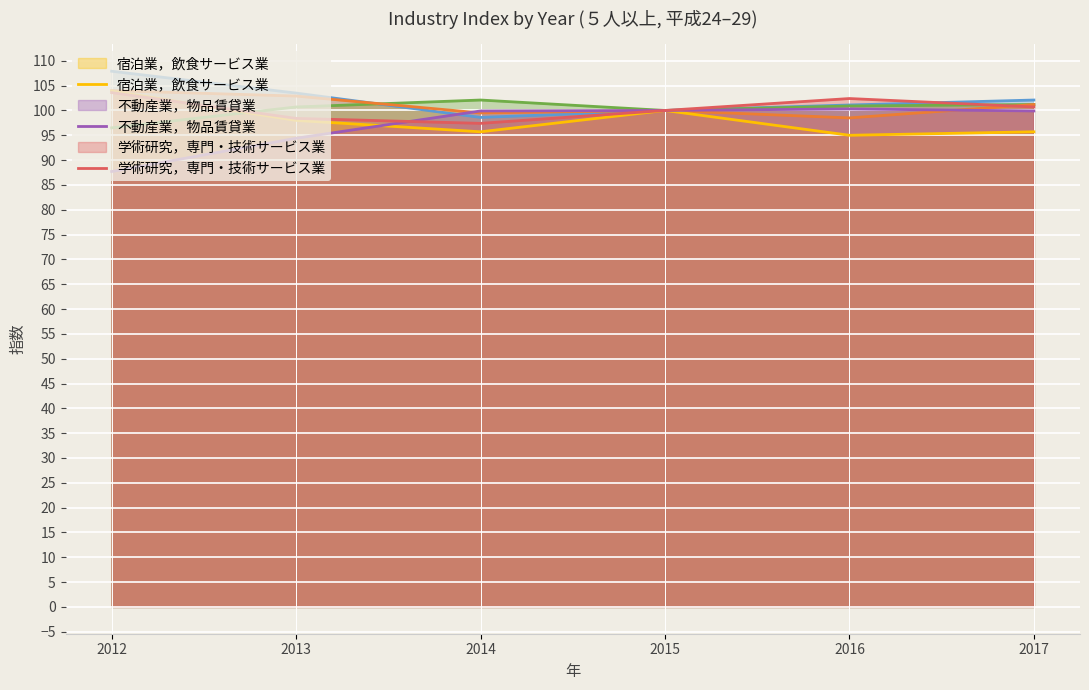

Reading left to right, list all the values displayed in this chart.

情報通信業: 2012=107.9	2013=103.5	2014=98.6	2015=100.0	2016=101.1	2017=102.1
運輸業，郵便業: 2012=96.5	2013=100.7	2014=102.1	2015=100.0	2016=100.9	2017=101.2
医療，福祉: 2012=104.0	2013=102.9	2014=99.5	2015=100.0	2016=98.5	2017=101.2
宿泊業，飲食サービス業: 2012=103.9	2013=98.0	2014=95.7	2015=100.0	2016=95.0	2017=95.7
不動産業，物品賃貸業: 2012=87.7	2013=94.4	2014=99.9	2015=100.0	2016=100.3	2017=99.9
学術研究，専門・技術サービス業: 2012=103.6	2013=98.4	2014=97.4	2015=100.0	2016=102.4	2017=100.7